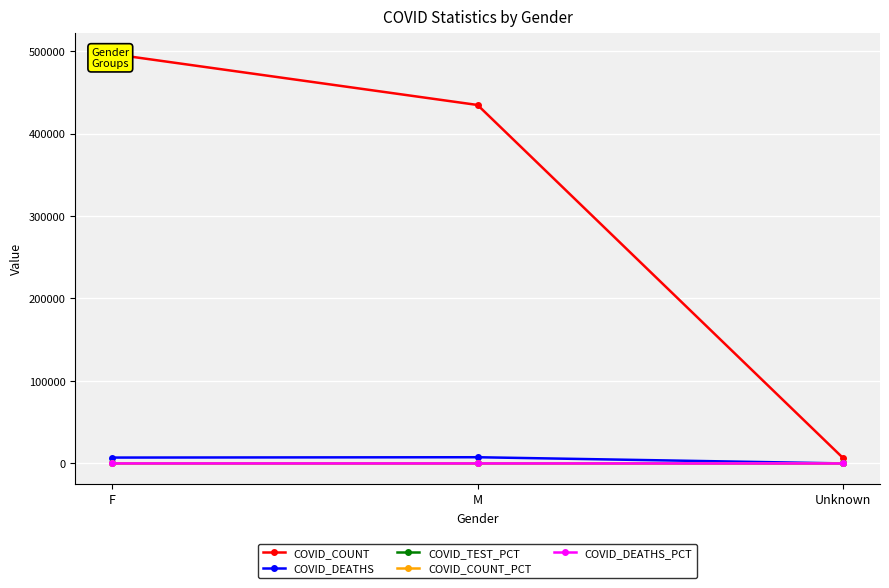

Is this an area chart (filled region under the line)?

No